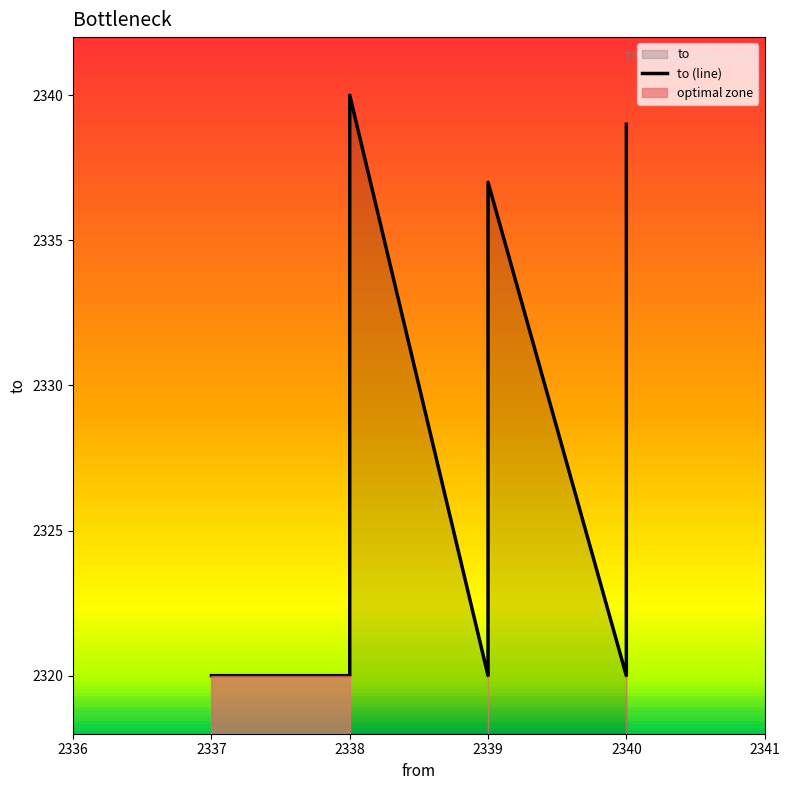

Is it true that the value at 2339 is 4008?

False